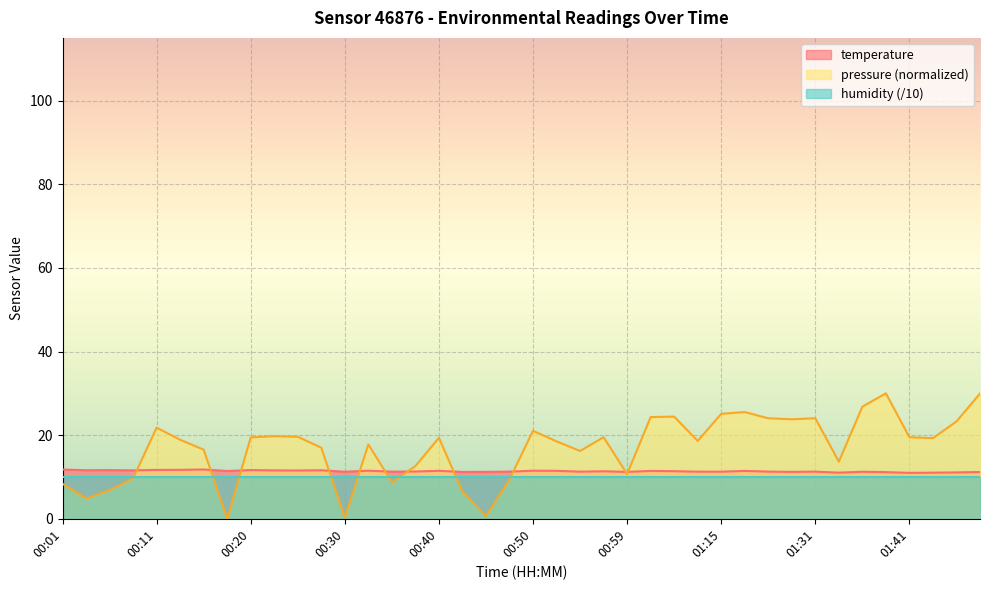

True or false: the data has more than 1 interior local peaks.

True